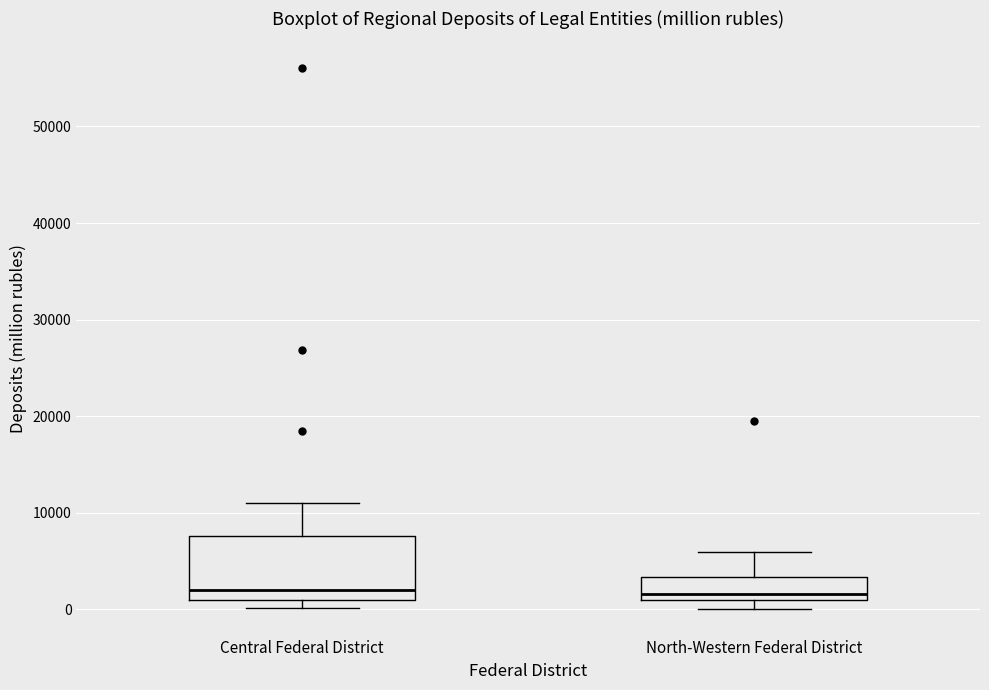

Reading left to right, read every box against the y-axis: the position of its median line, the range the box covers, and the ends of its whiskers. The values are not printed on the chart, so give them approximately, as read against the axis.

Central Federal District: median 2000, box 1000 to 8000, whiskers 0 to 11000
North-Western Federal District: median 2000, box 1000 to 3000, whiskers 0 to 6000